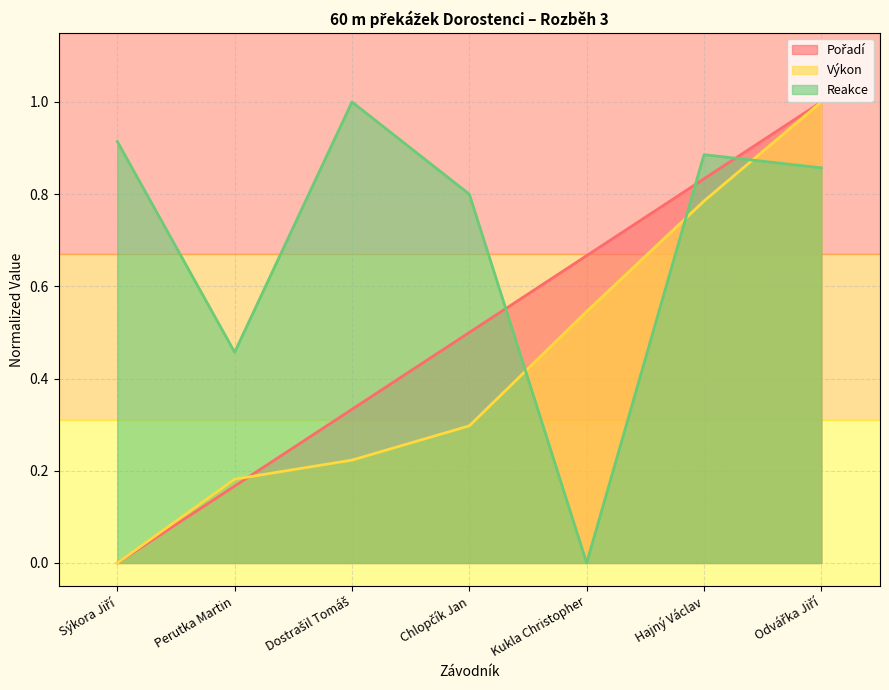

Reading left to right, what are all the values shown in this chart?

Pořadí: Sýkora Jiří=0.0	Perutka Martin=0.2	Dostrašil Tomáš=0.3	Chlopčík Jan=0.5	Kukla Christopher=0.7	Hajný Václav=0.8	Odvářka Jiří=1.0
Výkon: Sýkora Jiří=0.0	Perutka Martin=0.2	Dostrašil Tomáš=0.2	Chlopčík Jan=0.3	Kukla Christopher=0.5	Hajný Václav=0.8	Odvářka Jiří=1.0
Reakce: Sýkora Jiří=0.9	Perutka Martin=0.5	Dostrašil Tomáš=1.0	Chlopčík Jan=0.8	Kukla Christopher=0.0	Hajný Václav=0.9	Odvářka Jiří=0.9